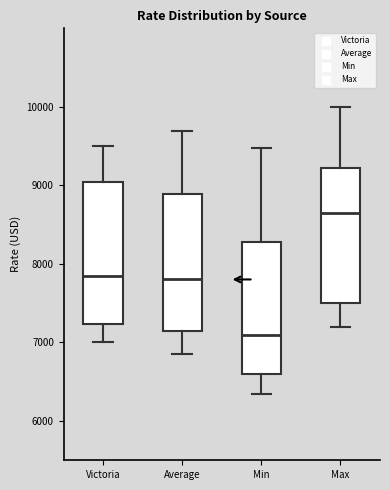

Which box has the lowest median line?

Min